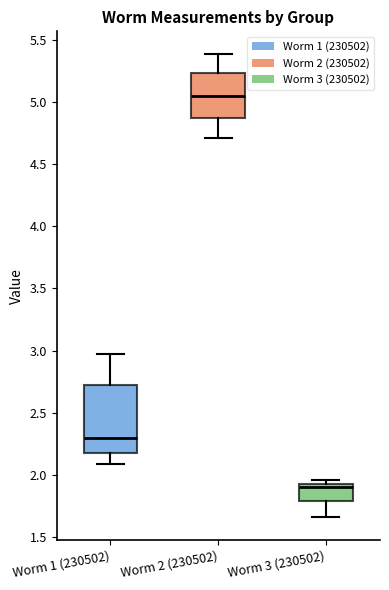

Reading left to right, transcribe this box plot: for each box, give where its median line is, the range the box spans, and where its two whiskers end, as read against the y-axis. The values are not printed on the chart, so give them approximately, as read against the axis.

Worm 1 (230502): median 2.30, box 2.20 to 2.75, whiskers 2.10 to 2.95
Worm 2 (230502): median 5.05, box 4.85 to 5.25, whiskers 4.70 to 5.40
Worm 3 (230502): median 1.90, box 1.80 to 1.95, whiskers 1.65 to 1.95 (just above the box's upper edge)